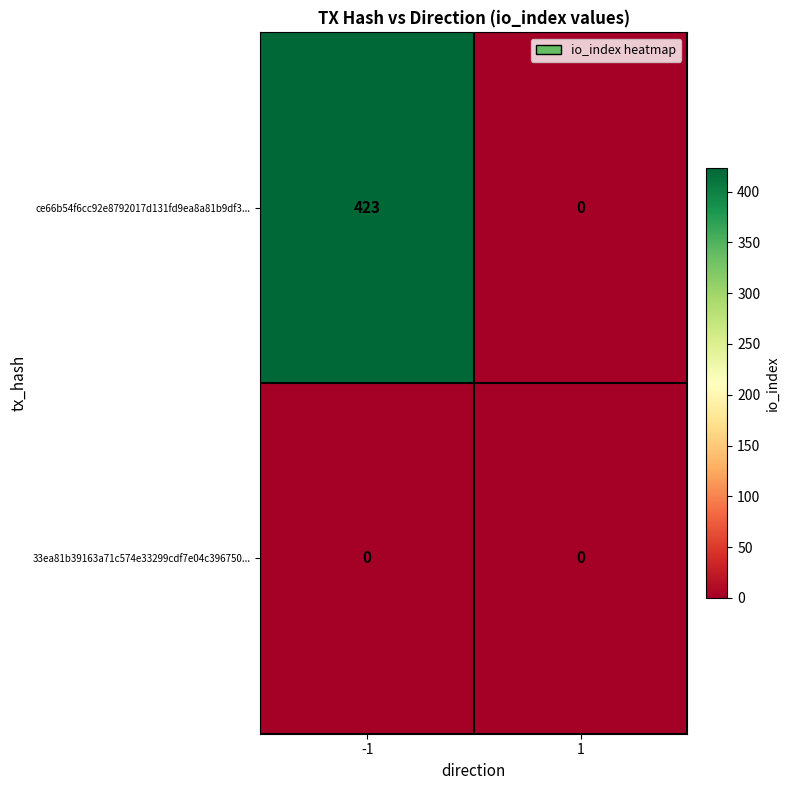

Reading left to right, extract all data points from this chart.

ce66b54f6cc92e8792017d131fd9ea8a81b9df3...: 423	0
33ea81b39163a71c574e33299cdf7e04c396750...: 0	0